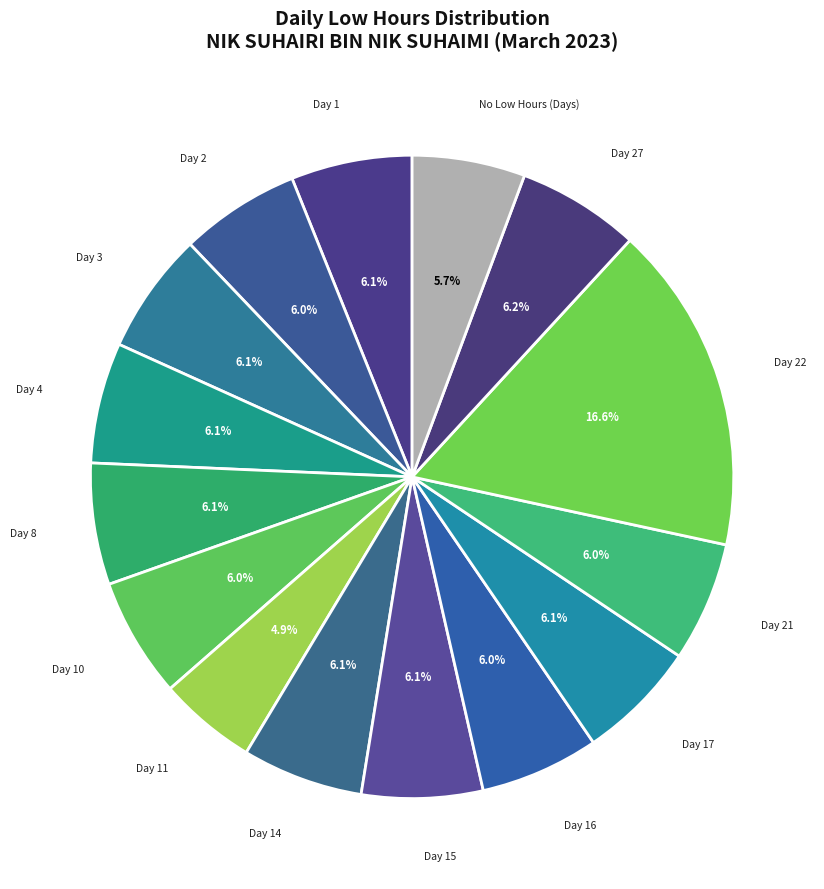

What is the largest slice in the pie chart?

22